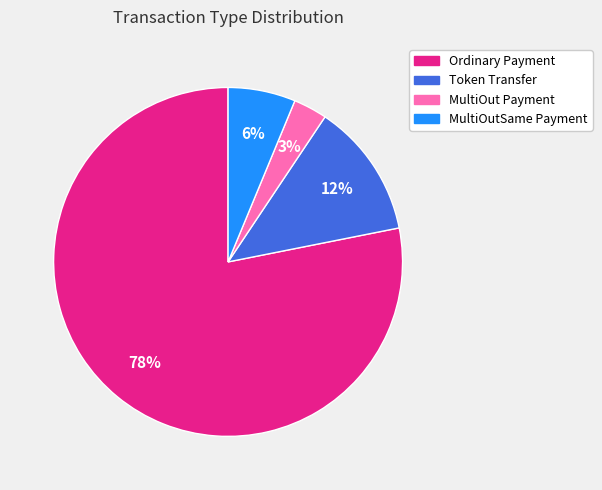

To the nearest percent, what portion does MultiOutSame Payment represent?

6%